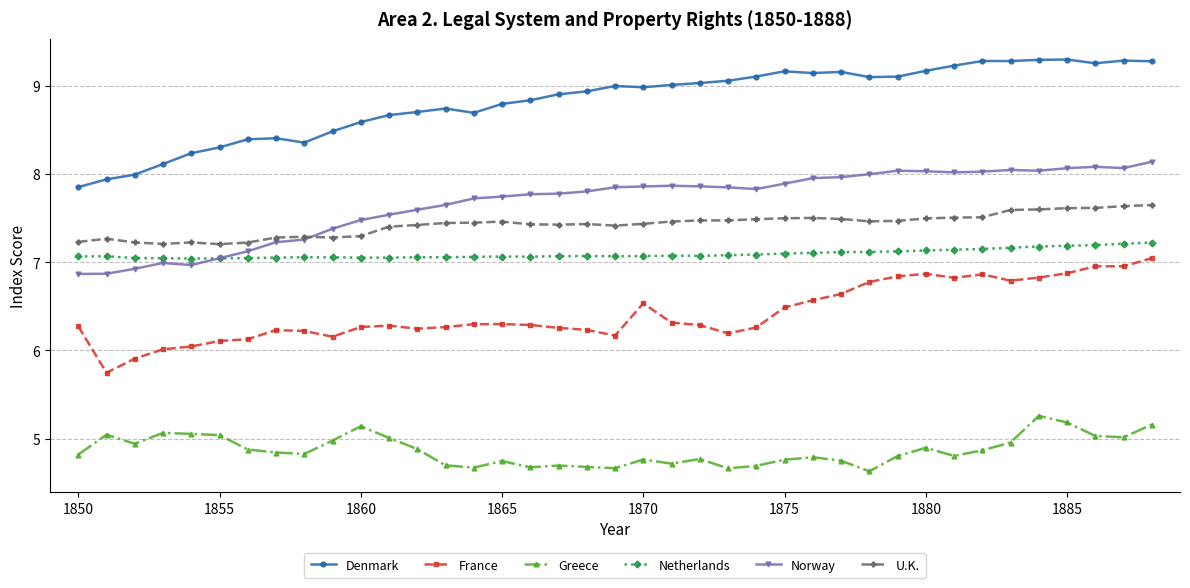

Which series has the widest spread of values?

Denmark